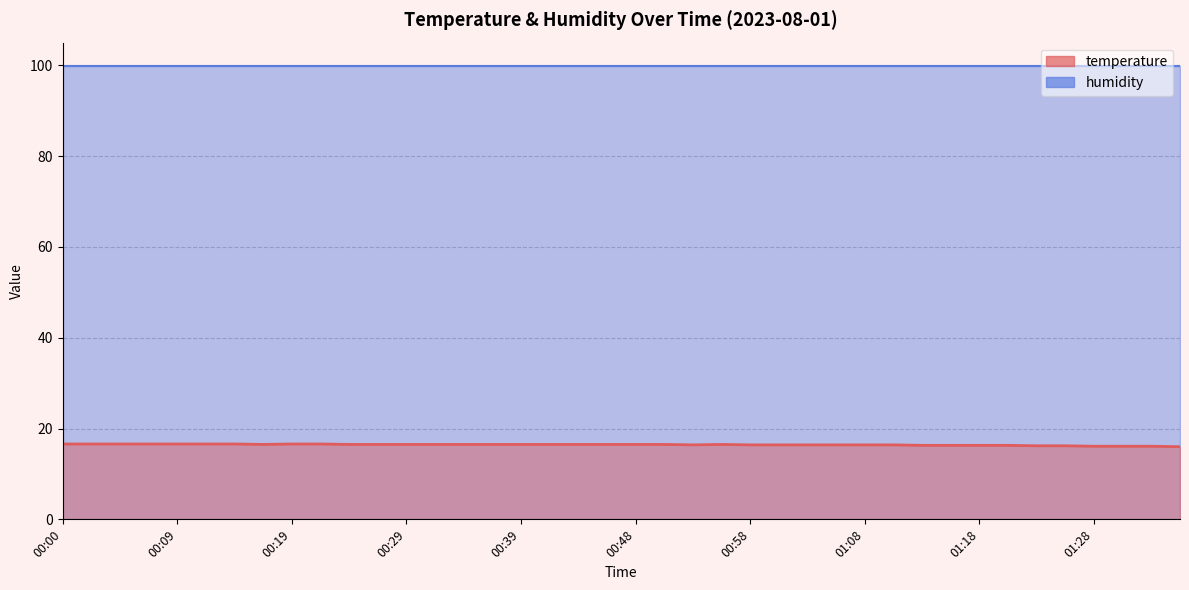

What is the sum of the values at 01:28 and 01:13?

32.4